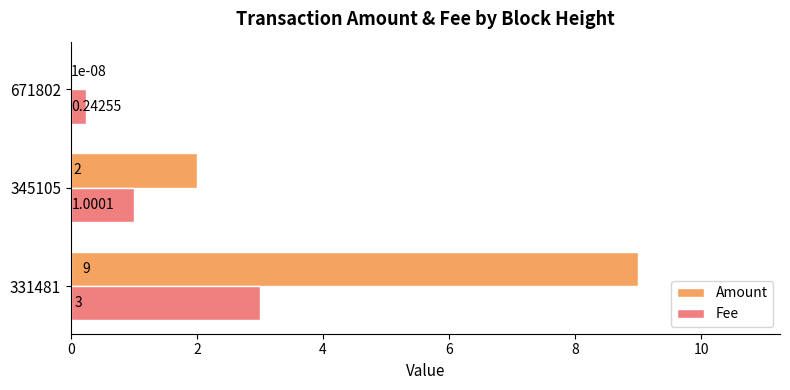

Between 331481 and 345105, which series saw the biggest shift?

Amount